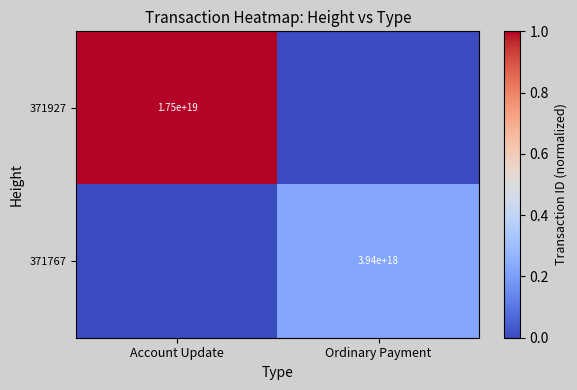

Is it true that 371927 equals 17500000000000000000 at Account Update?

True